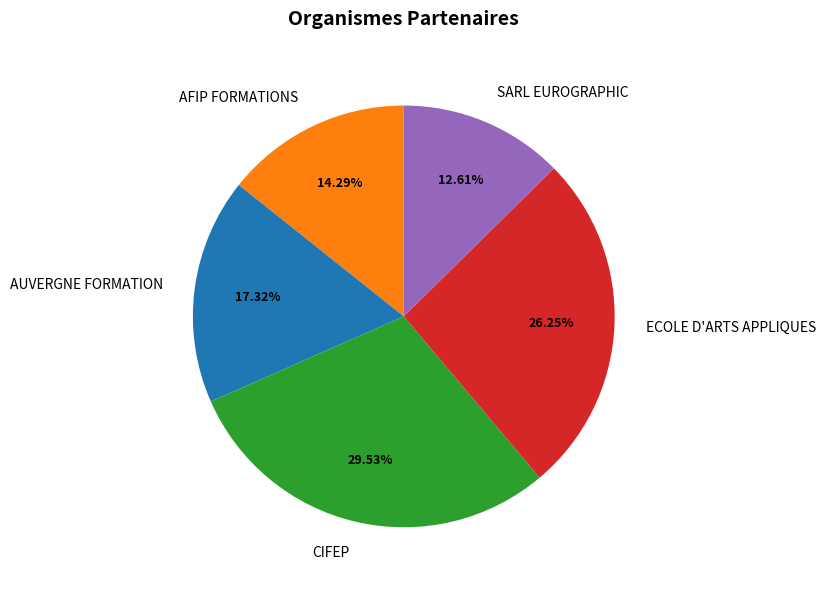

Does CIFEP represent more than half of the total?

No